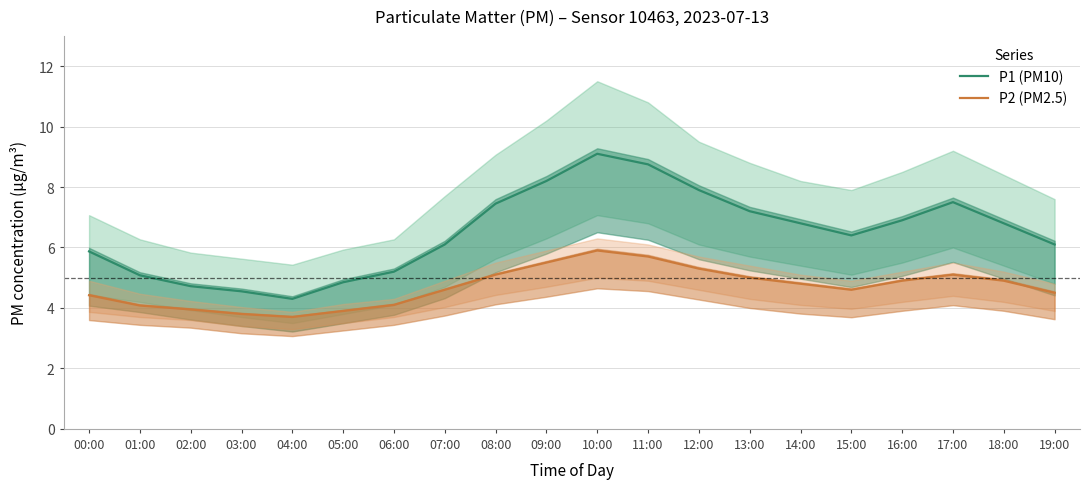

How many values in the P1 (PM10) series exceed 6?

13